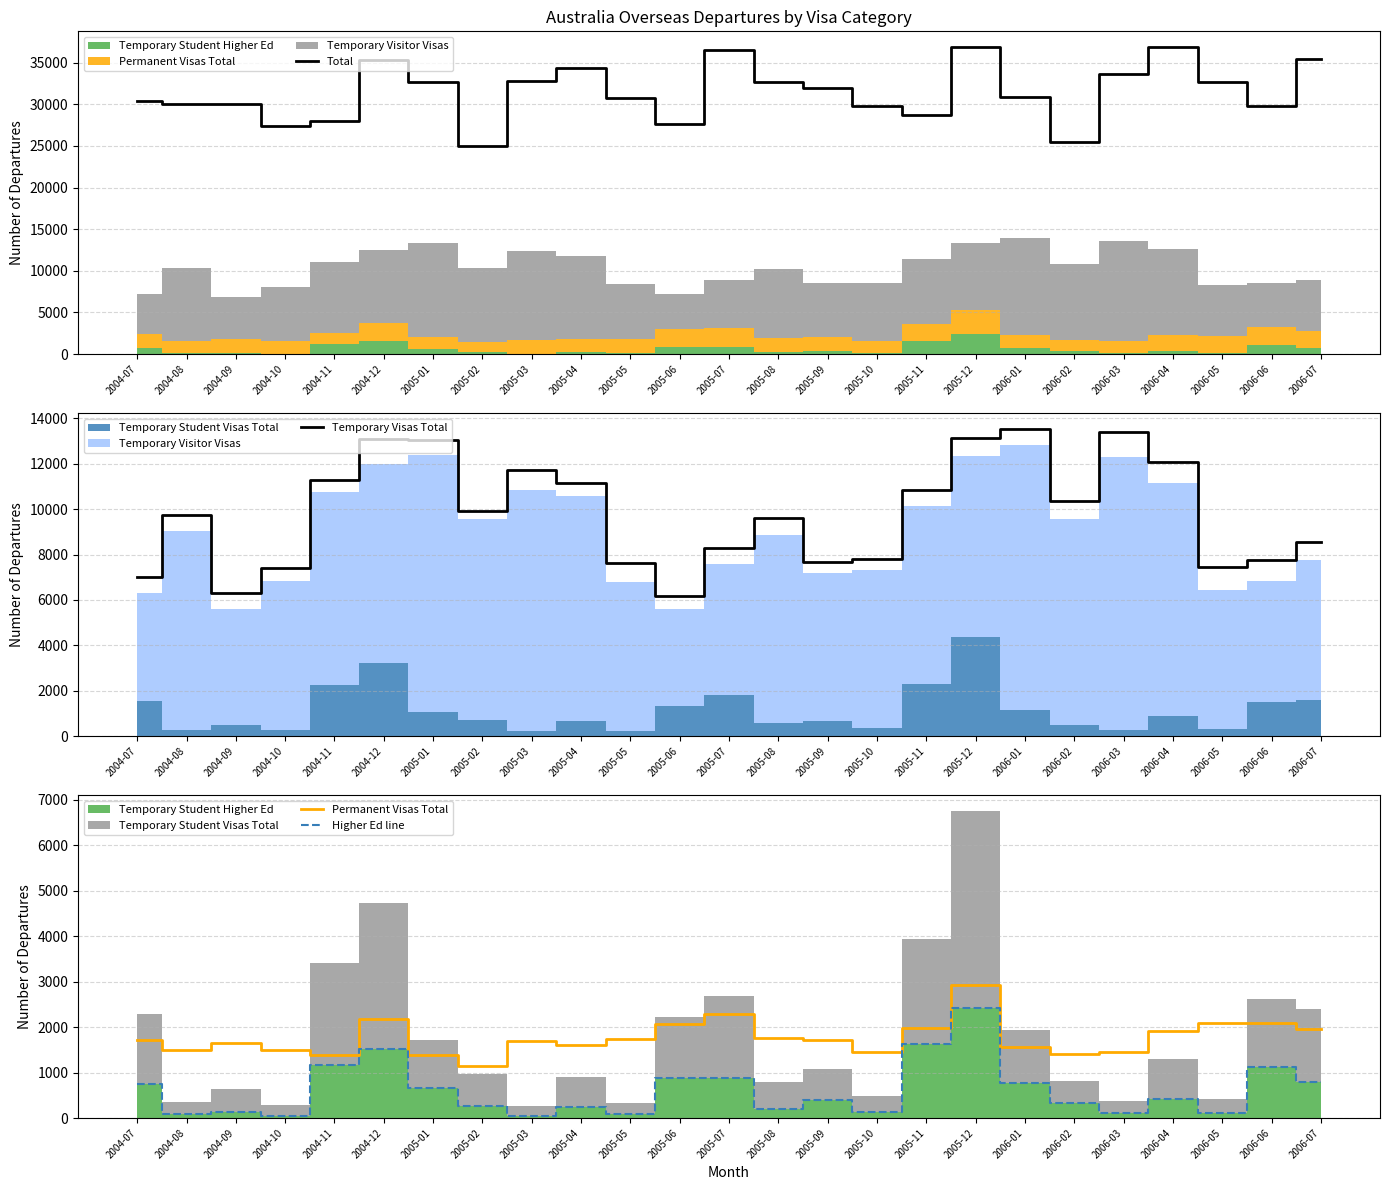

What is the difference between the maximum and second lowest values in the Higher Ed line series?

2360